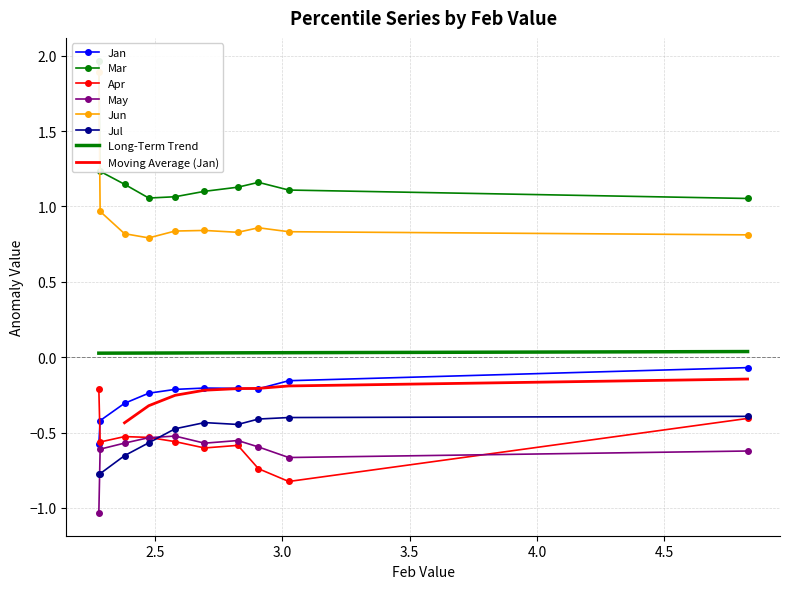

Reading right to left, transcribe all the data shown in this chart.

Jan: pct95=-0.1	pct85=-0.2	pct75=-0.2	pct65=-0.2	pct55=-0.2	pct45=-0.2	pct35=-0.2	pct25=-0.3	pct15=-0.4	pct05=-0.6
Mar: pct95=1.1	pct85=1.1	pct75=1.2	pct65=1.1	pct55=1.1	pct45=1.1	pct35=1.1	pct25=1.1	pct15=1.2	pct05=2.0
Apr: pct95=-0.4	pct85=-0.8	pct75=-0.7	pct65=-0.6	pct55=-0.6	pct45=-0.6	pct35=-0.5	pct25=-0.5	pct15=-0.6	pct05=-0.2
May: pct95=-0.6	pct85=-0.7	pct75=-0.6	pct65=-0.6	pct55=-0.6	pct45=-0.5	pct35=-0.5	pct25=-0.6	pct15=-0.6	pct05=-1.0
Jun: pct95=0.8	pct85=0.8	pct75=0.9	pct65=0.8	pct55=0.8	pct45=0.8	pct35=0.8	pct25=0.8	pct15=1.0	pct05=1.9
Jul: pct95=-0.4	pct85=-0.4	pct75=-0.4	pct65=-0.4	pct55=-0.4	pct45=-0.5	pct35=-0.6	pct25=-0.7	pct15=-0.8	pct05=-0.8